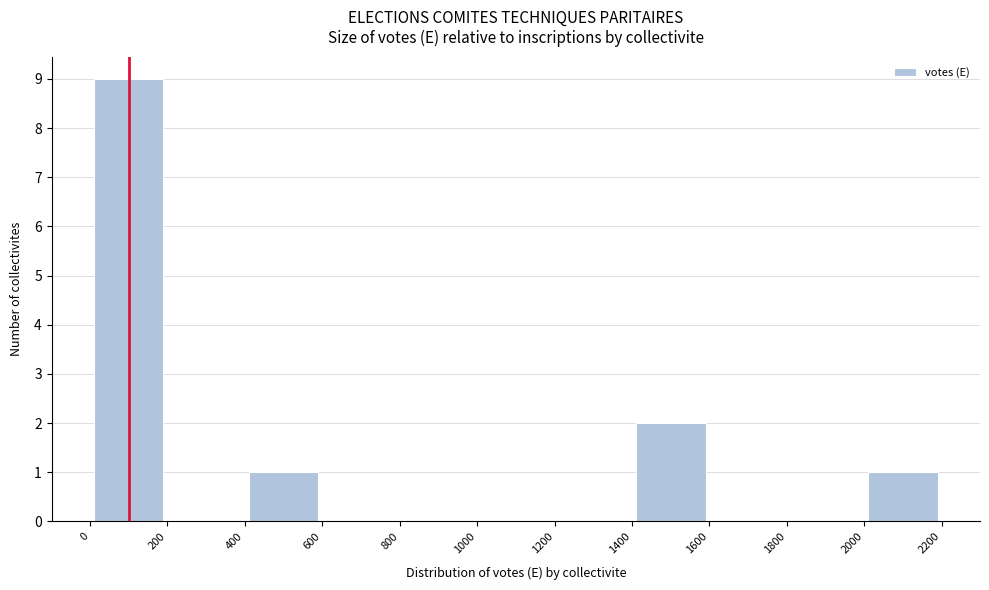

Which range on the x-axis has the tallest bar?

0 to 200